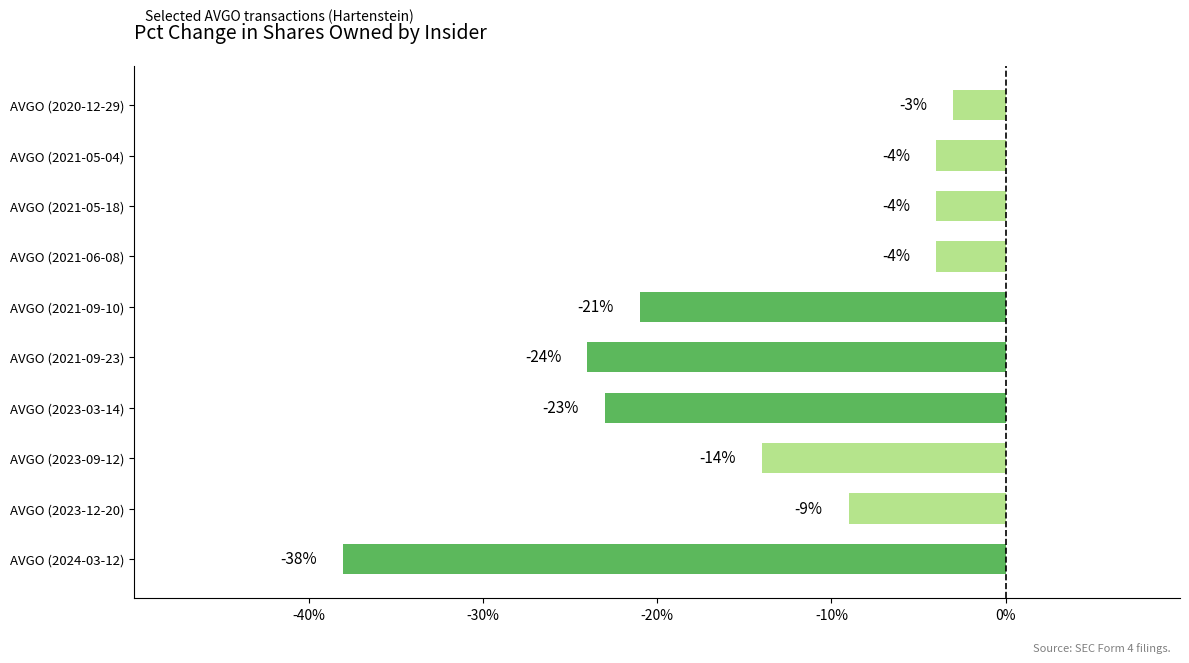

Between AVGO (2024-03-12) and AVGO (2021-06-08), which is larger?

AVGO (2021-06-08)